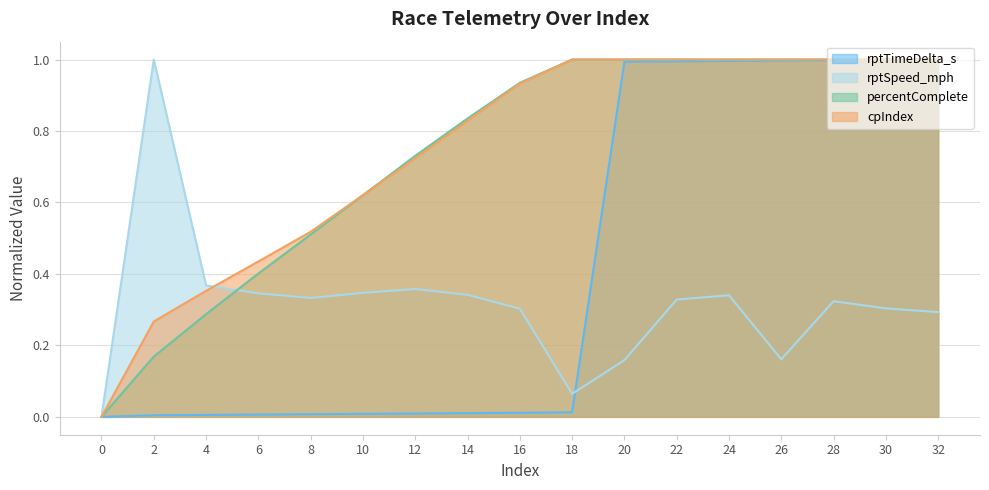

True or false: percentComplete and rptTimeDelta_s cross at least once.

False